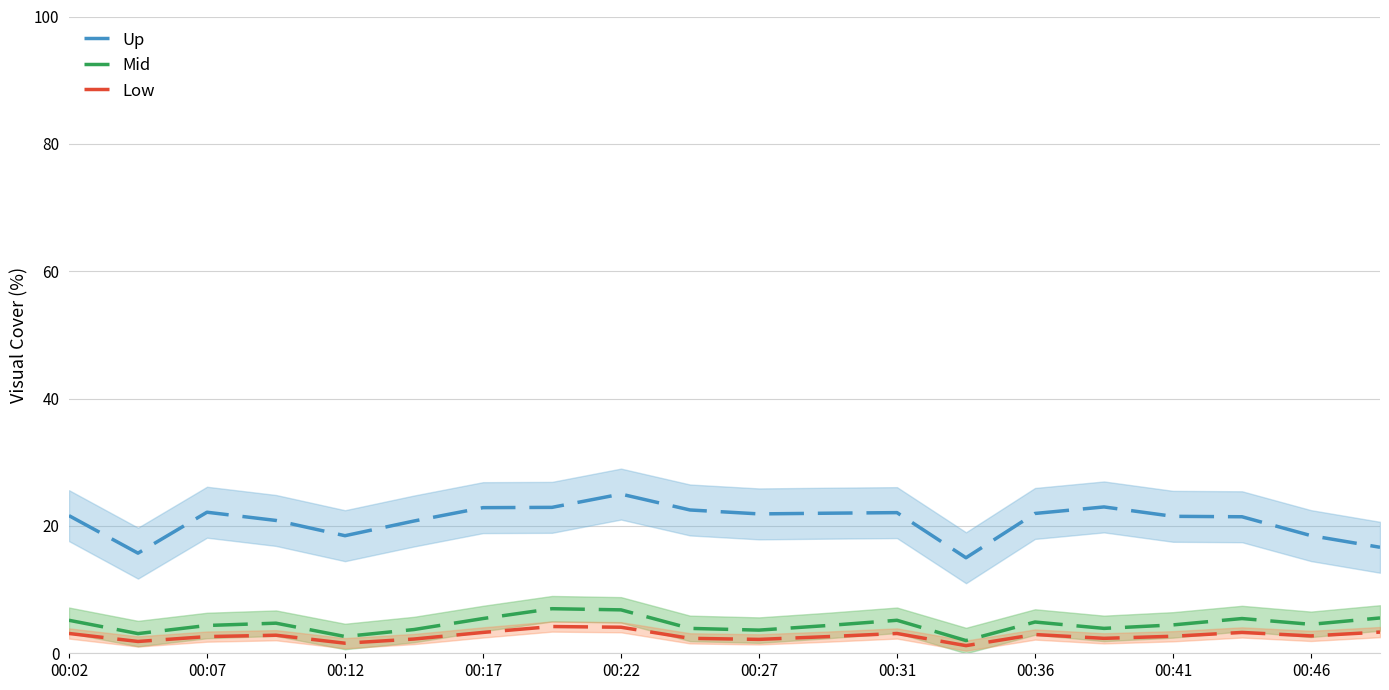

True or false: Low and Up cross at least once.

False